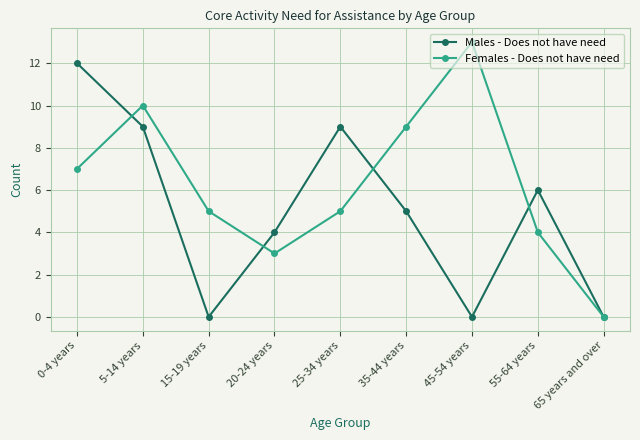

What is the sum of the Males - Does not have need values at 20-24 years and 25-34 years?

13